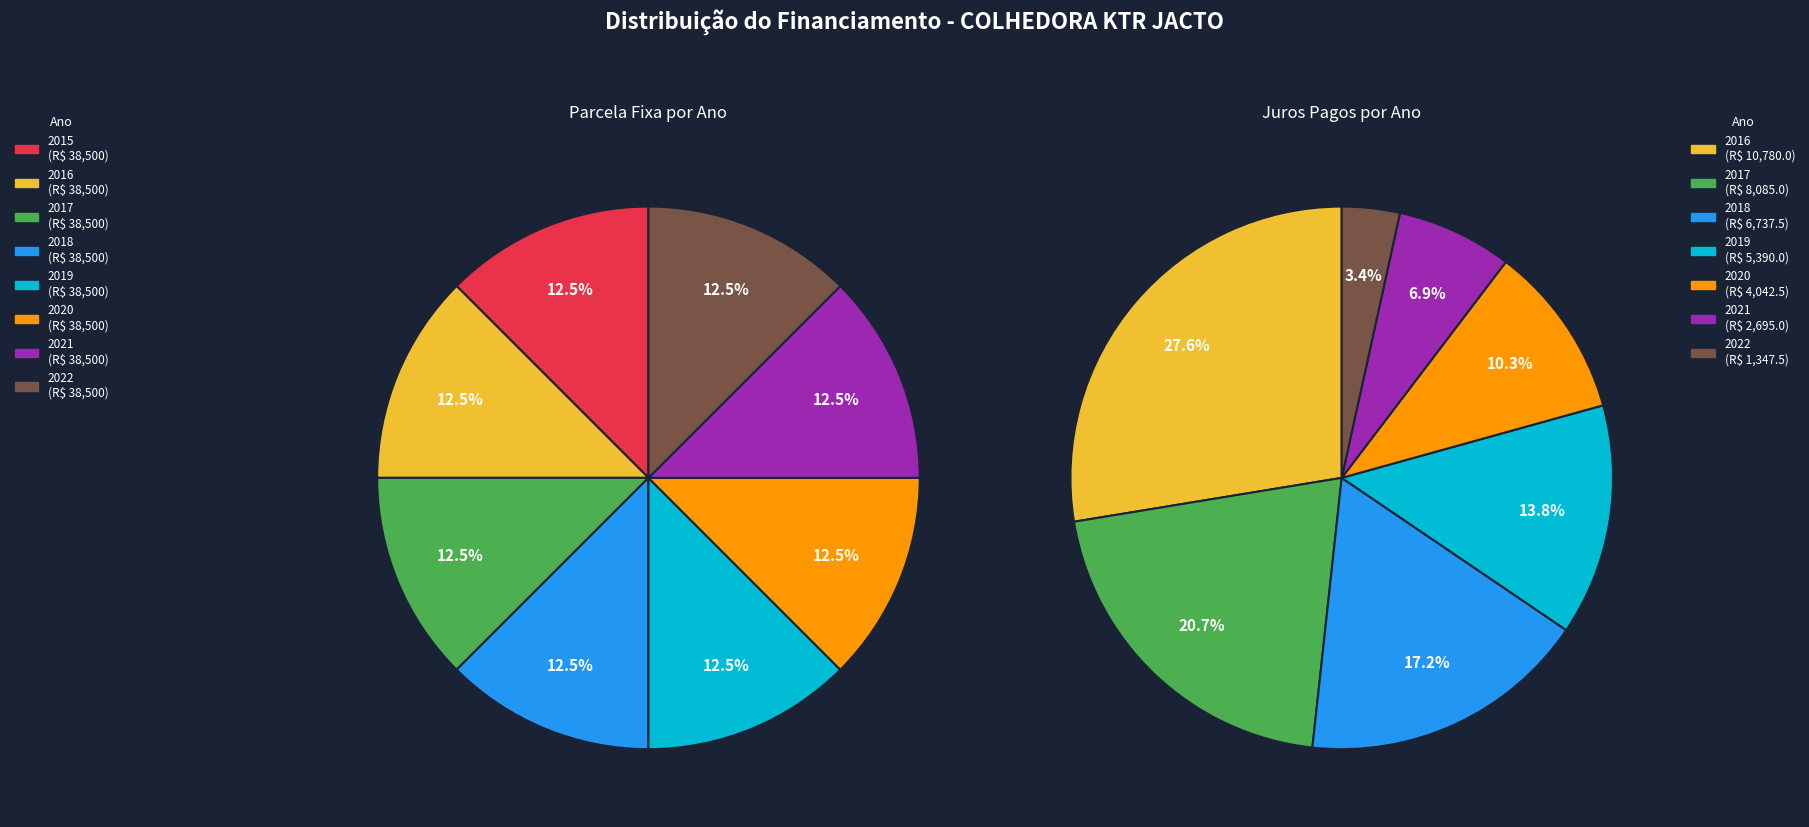

At 2016, list the series in order from smallest to largest.

Juros pagos no período, Valor da Parcela Fixa